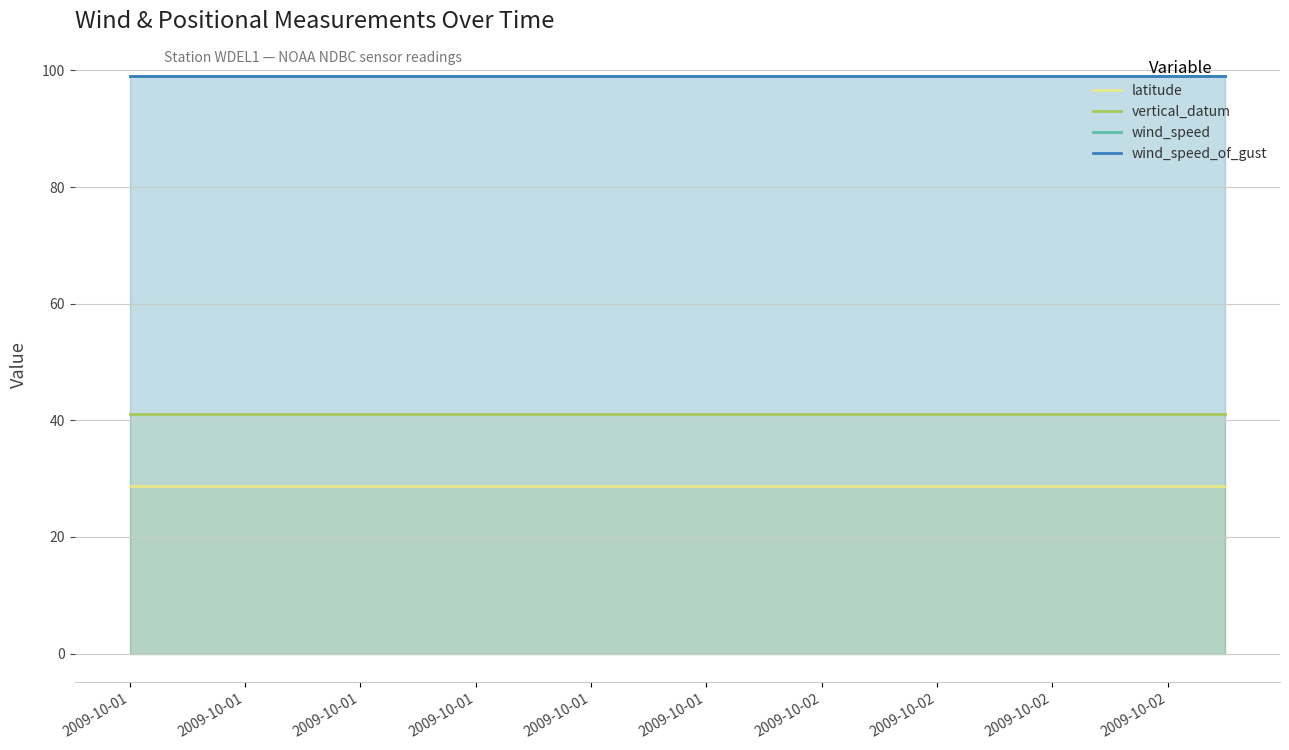

Reading left to right, extract all data points from this chart.

latitude: 28.7	28.7	28.7	28.7	28.7	28.7	28.7	28.7	28.7	28.7	28.7	28.7	28.7	28.7	28.7	28.7	28.7	28.7	28.7	28.7
vertical_datum: 41.0	41.0	41.0	41.0	41.0	41.0	41.0	41.0	41.0	41.0	41.0	41.0	41.0	41.0	41.0	41.0	41.0	41.0	41.0	41.0
wind_speed: 99.0	99.0	99.0	99.0	99.0	99.0	99.0	99.0	99.0	99.0	99.0	99.0	99.0	99.0	99.0	99.0	99.0	99.0	99.0	99.0
wind_speed_of_gust: 99.0	99.0	99.0	99.0	99.0	99.0	99.0	99.0	99.0	99.0	99.0	99.0	99.0	99.0	99.0	99.0	99.0	99.0	99.0	99.0